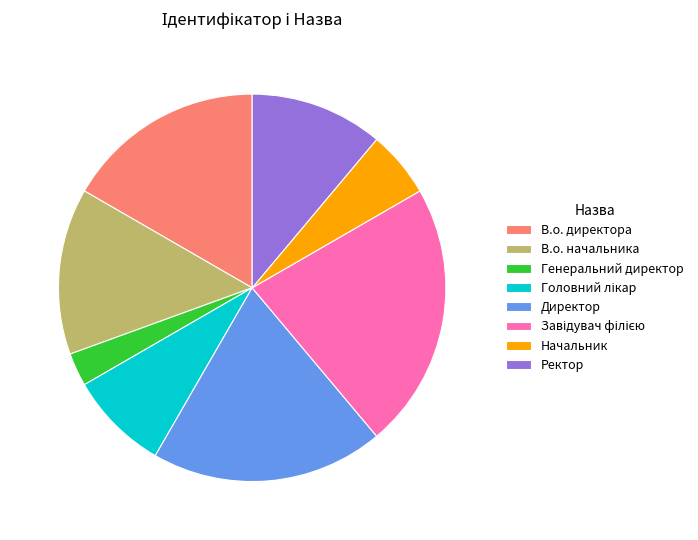

Is it true that В.о. директора is 17% of the pie?

True